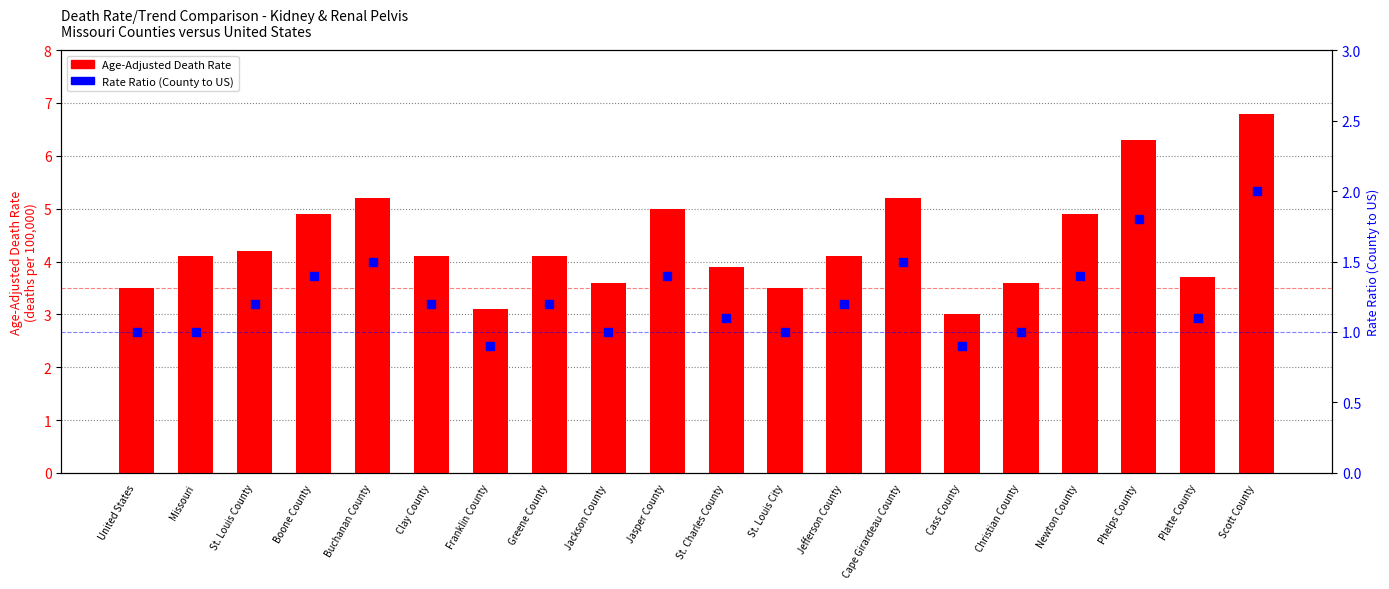

What are all the series names shown in the legend?

Age-Adjusted Death Rate, Rate Ratio (County to US)